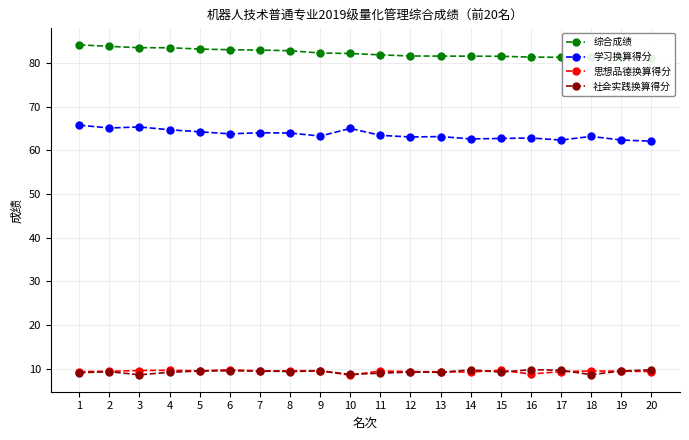

List the labels in order of 思想品德换算得分 value, largest first.

6, 4, 15, 3, 8, 9, 5, 7, 11, 18, 19, 2, 1, 12, 17, 20, 13, 14, 16, 10